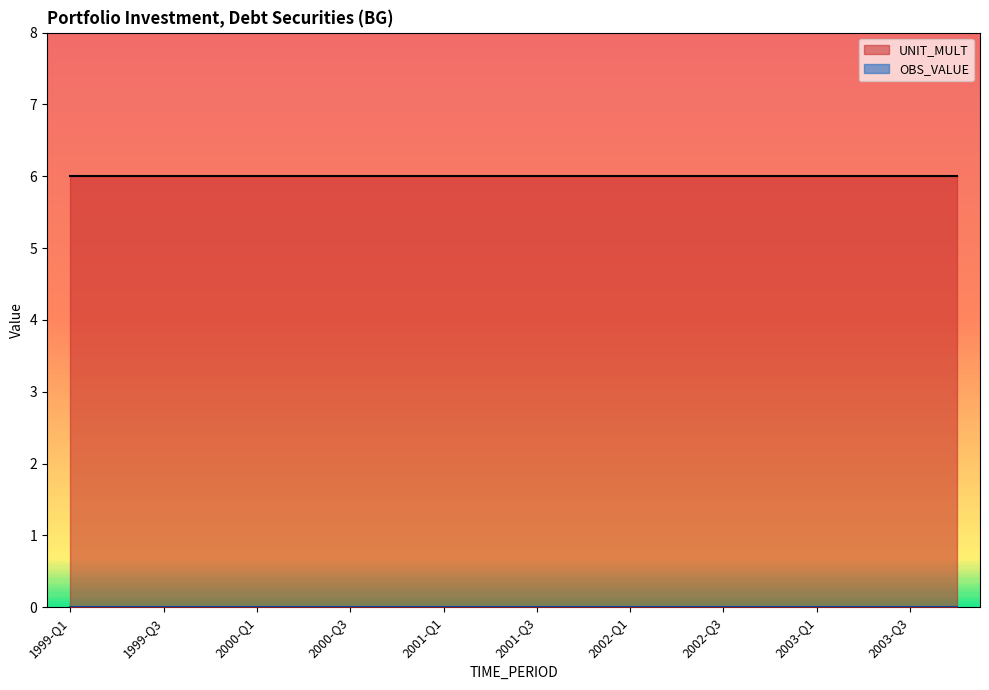

True or false: UNIT_MULT and OBS_VALUE intersect in this chart.

False